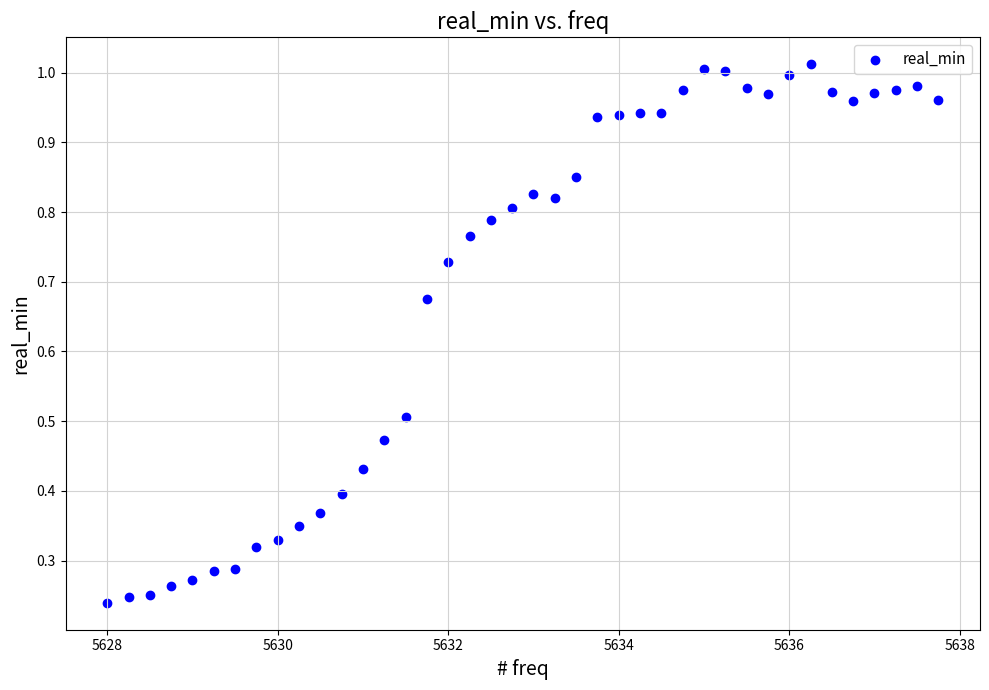

What is the range of X values (max minus min)?

9.8